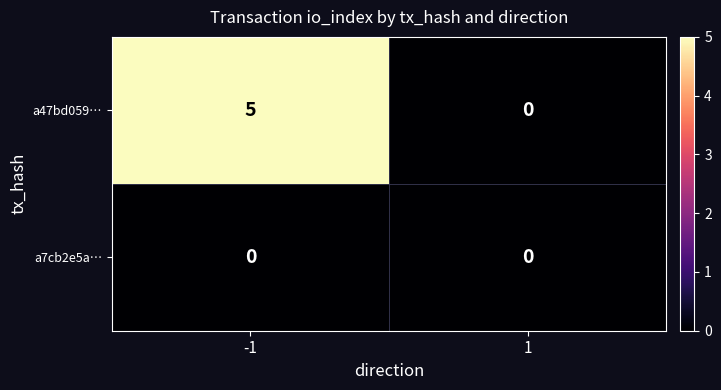

Rank the series by their average value, from lowest to highest.

a7cb2e5a…, a47bd059…